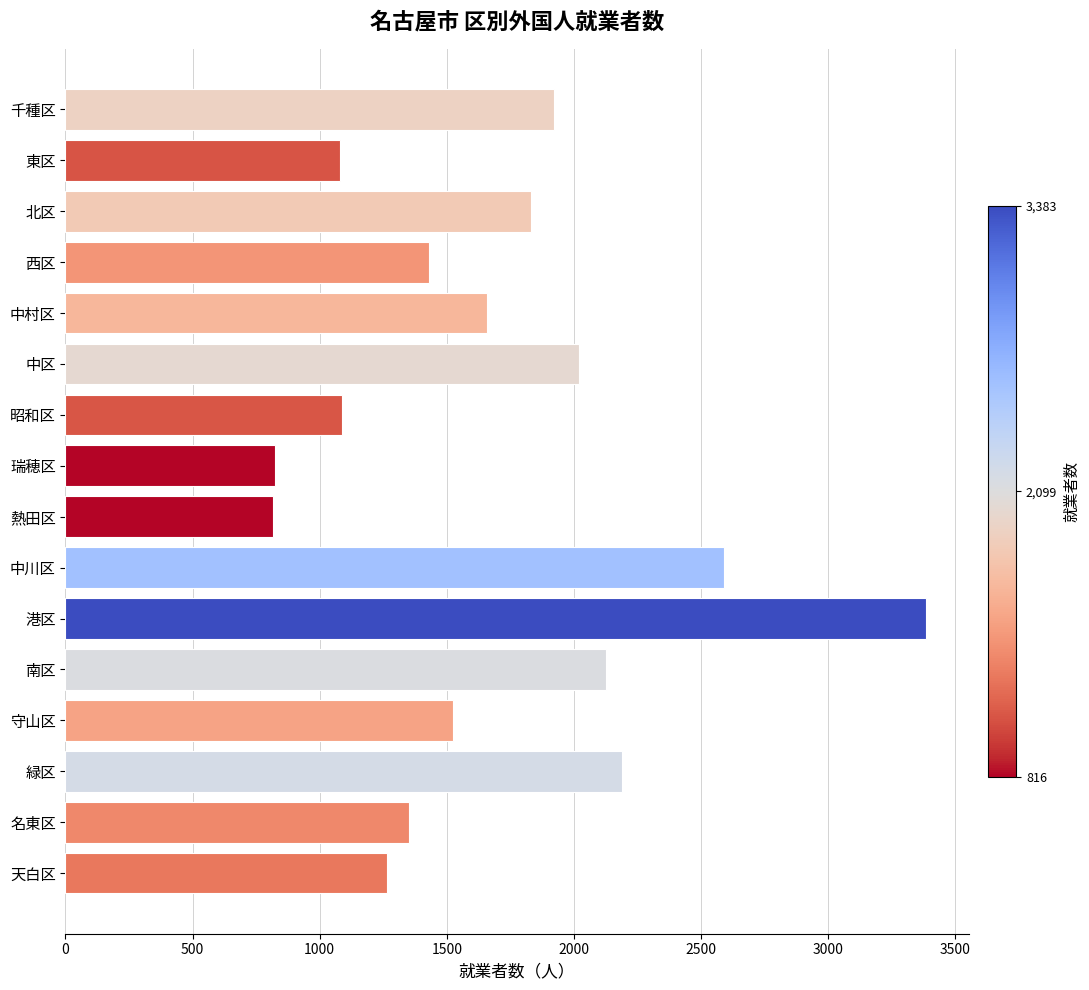

Where is the data nearest to the value 2099?

南区